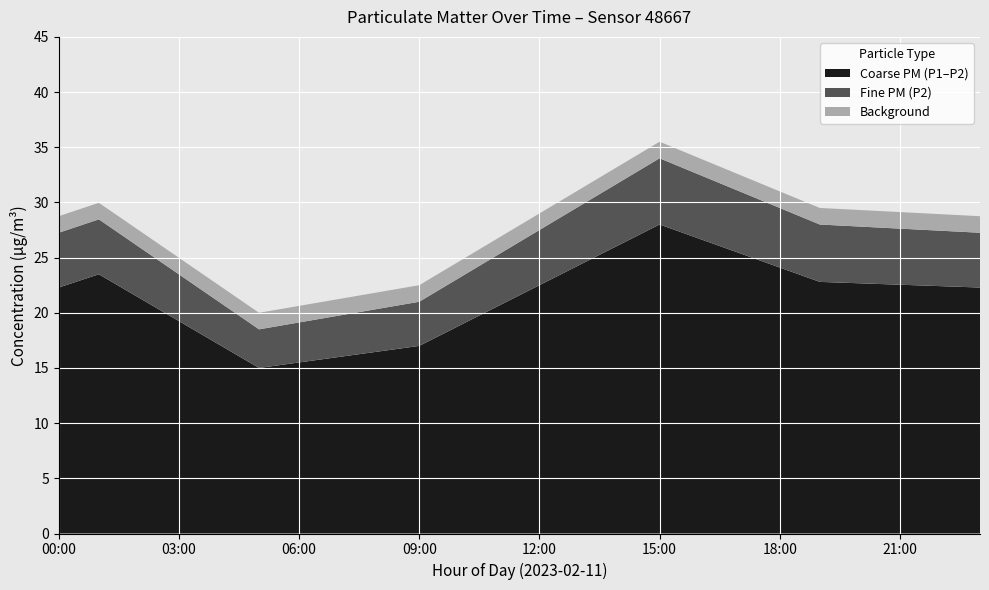

True or false: Coarse PM (P1–P2) has a value of 15.5 at 06:00.

True